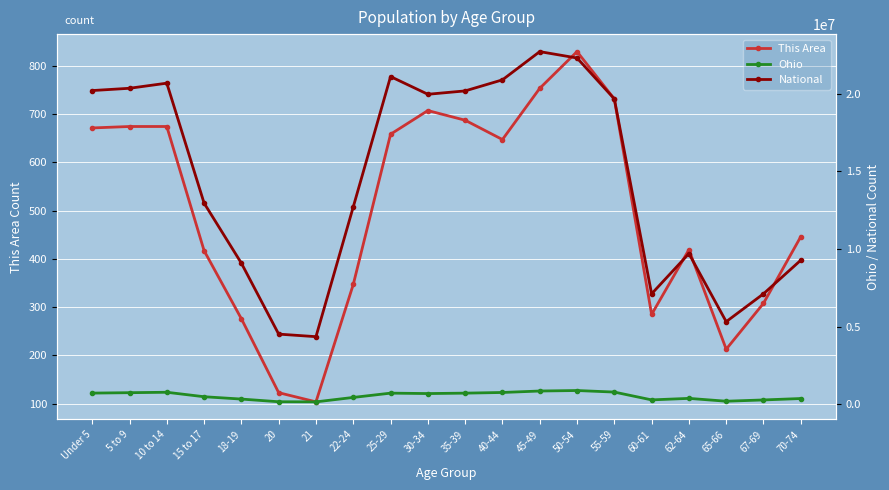

At which category does the chart reach its minimum across all series?

21